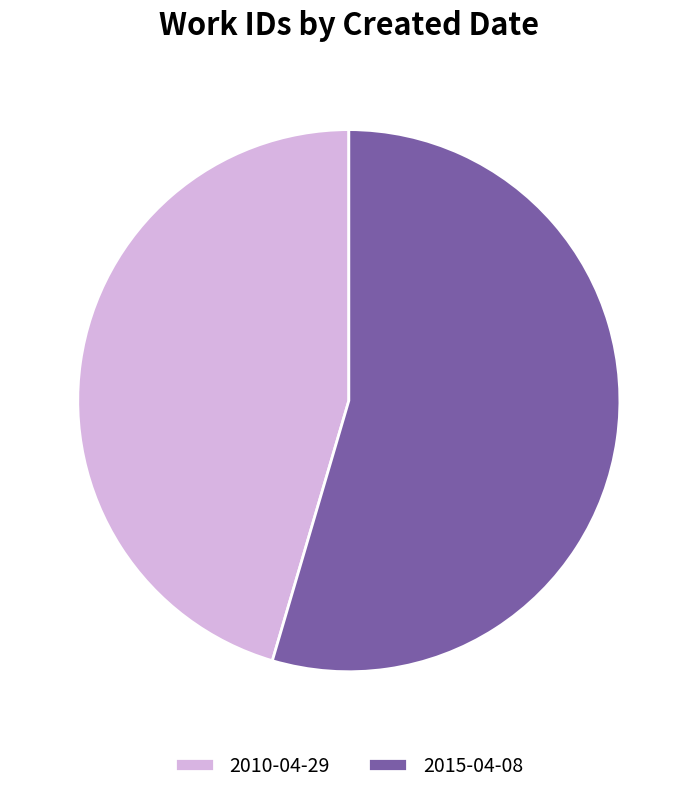

Does 2010-04-29 account for over 50% of the chart?

No